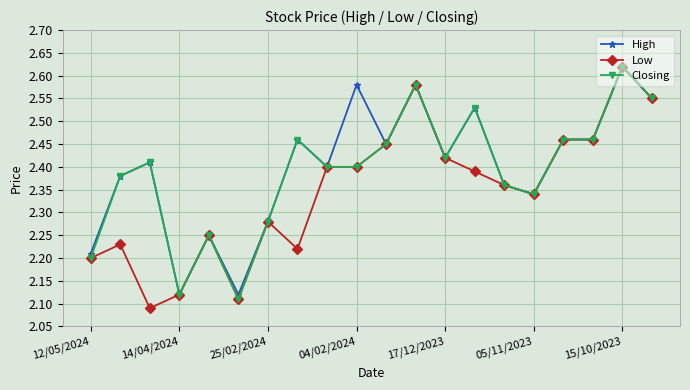

What are all the series names shown in the legend?

High, Low, Closing